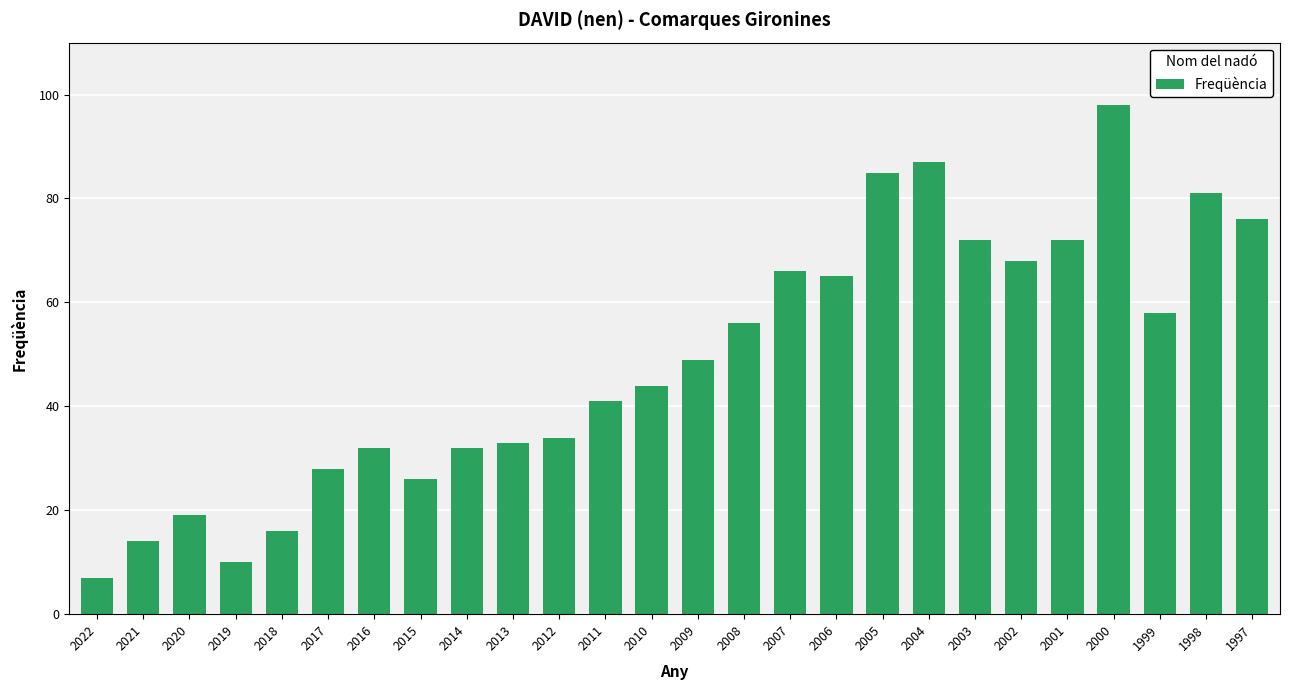

Reading left to right, transcribe all the data shown in this chart.

2022=7	2021=14	2020=19	2019=10	2018=16	2017=28	2016=32	2015=26	2014=32	2013=33	2012=34	2011=41	2010=44	2009=49	2008=56	2007=66	2006=65	2005=85	2004=87	2003=72	2002=68	2001=72	2000=98	1999=58	1998=81	1997=76